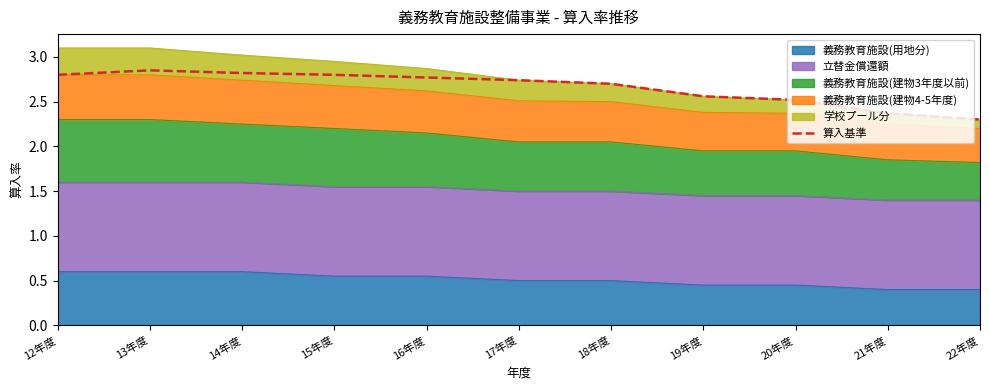

What is the difference between the values at 16年度 and 19年度?

0.2